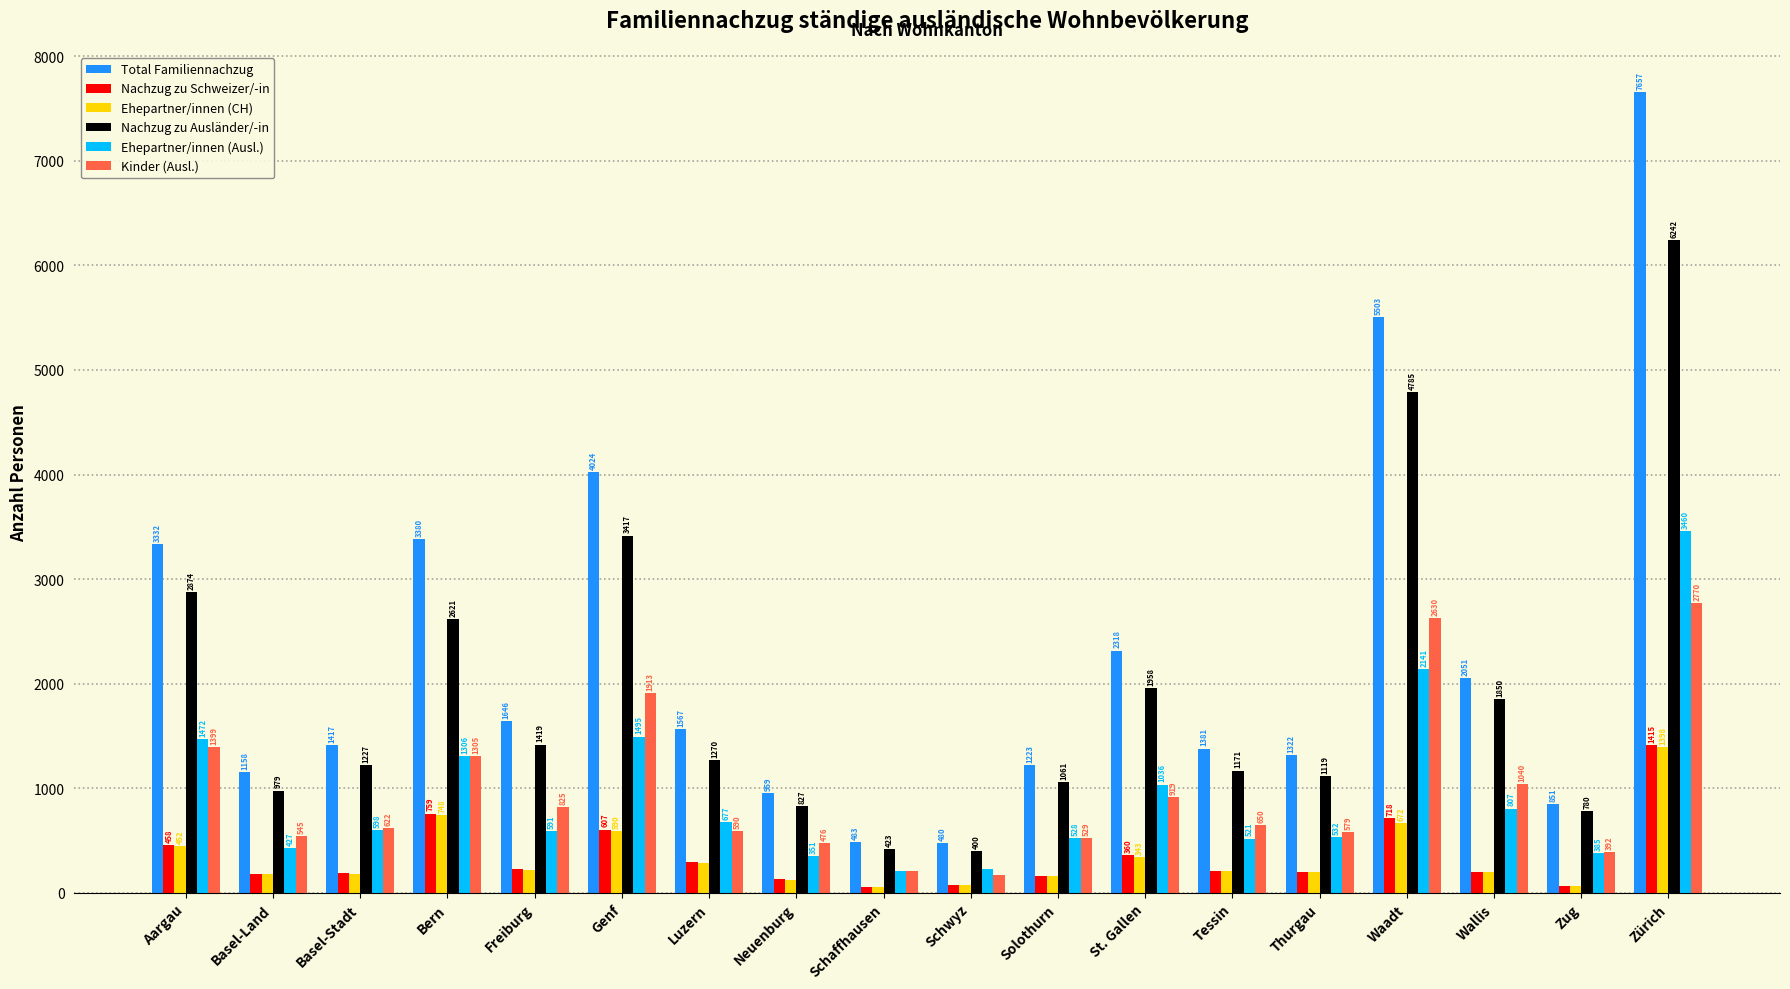

What is the difference between the Nachzug zu Ausländer/-in values at St. Gallen and Basel-Stadt?

731